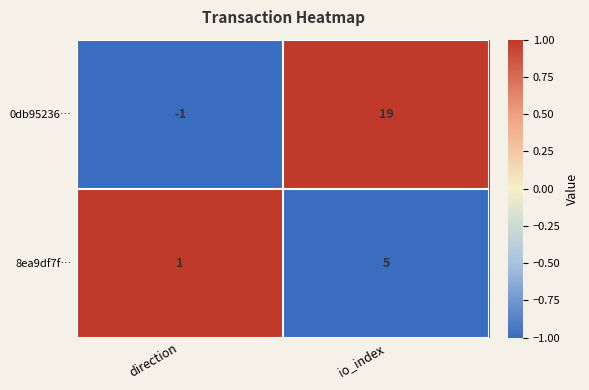

Which series has the largest total across all categories?

0db95236…